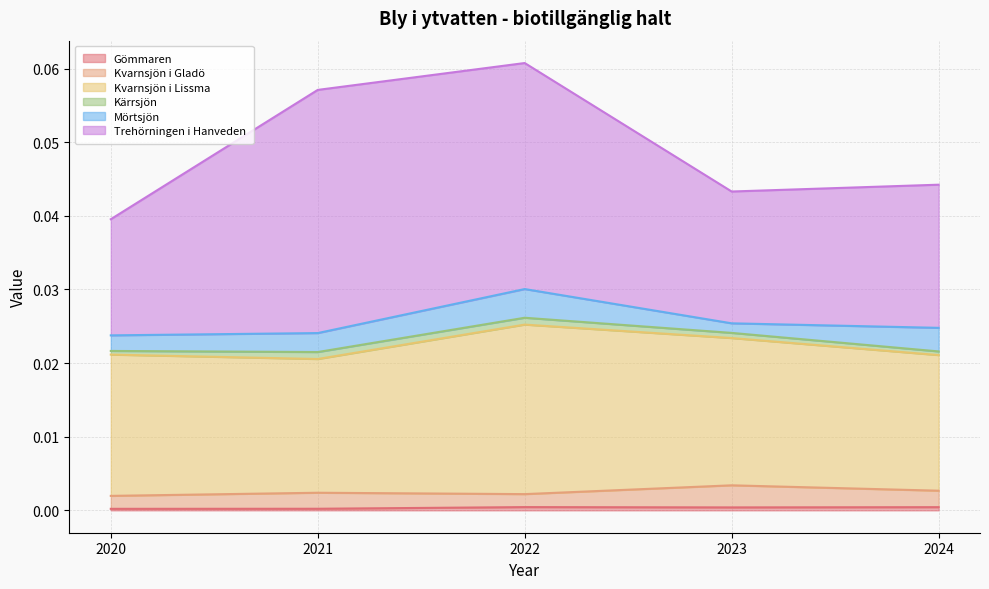

Which category has the highest value across all series?

2021